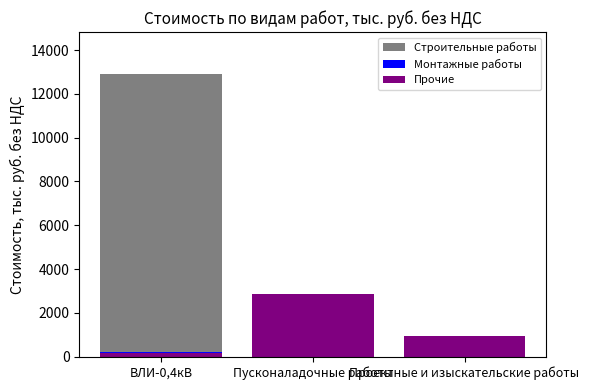

Which category has the lowest value across all series?

Пусконаладочные работы